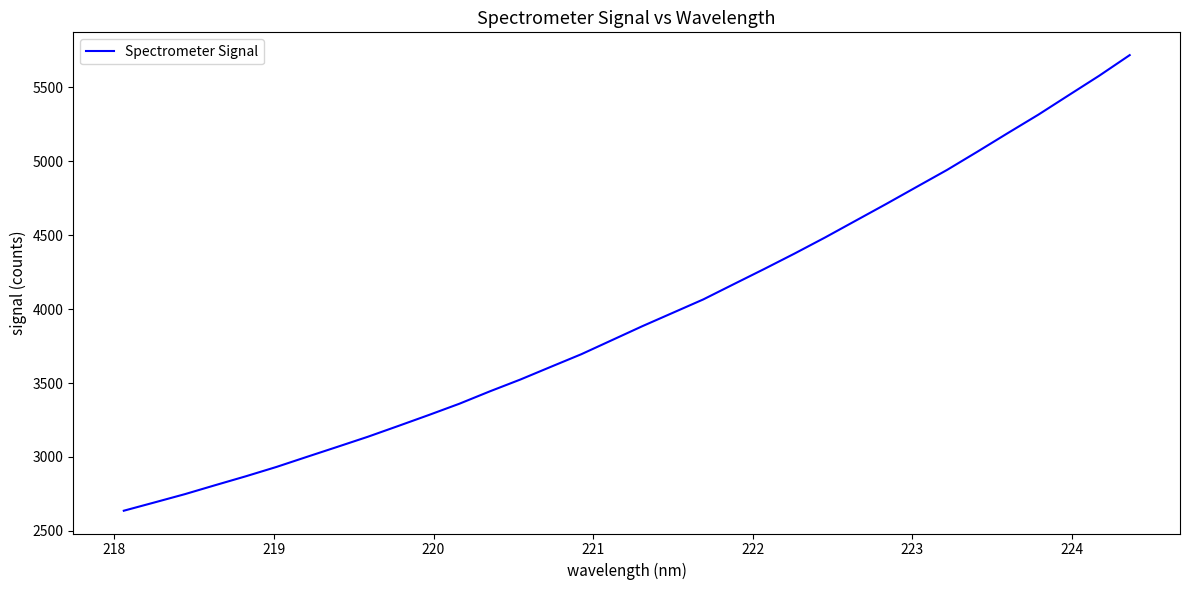

What is the difference between the maximum and minimum values?

3082.4